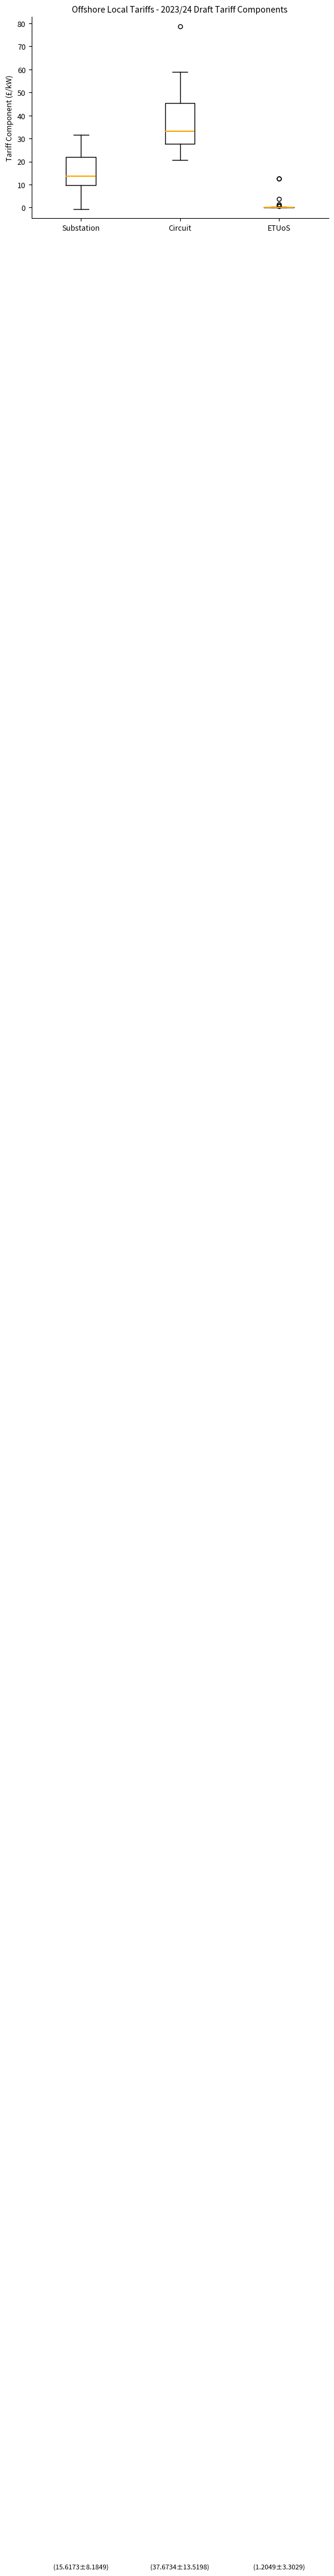

Comparing the boxes themselves (not the whiskers), which one is the tallest?

Circuit